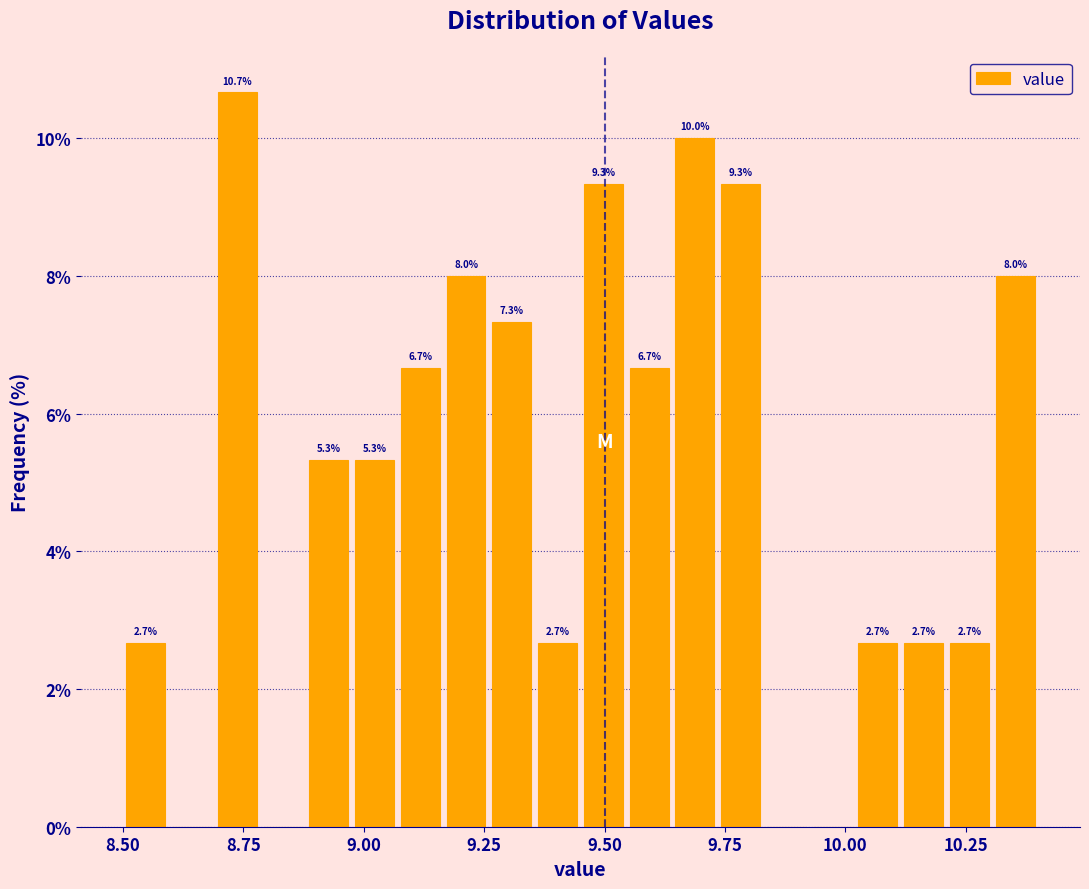

Read against the x-axis, roughly where is the centre of the tallest bar?

8.75